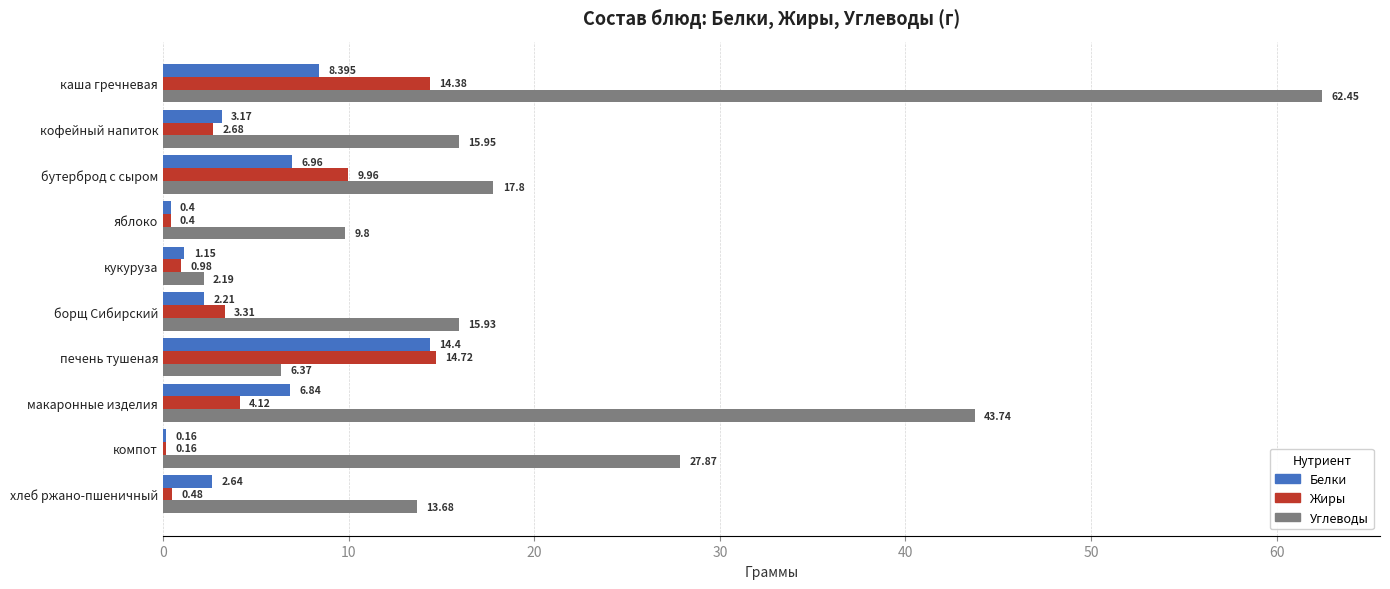

What are all the series names shown in the legend?

Белки, Жиры, Углеводы